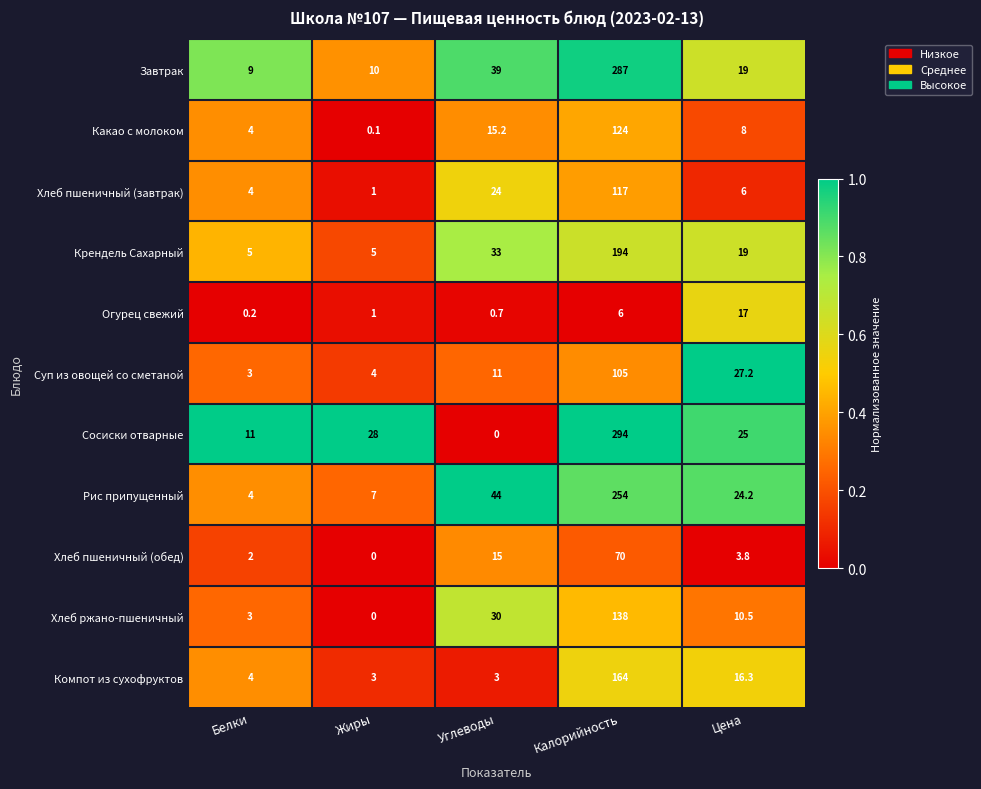

What is the total value across all series at Жиры?

59.1